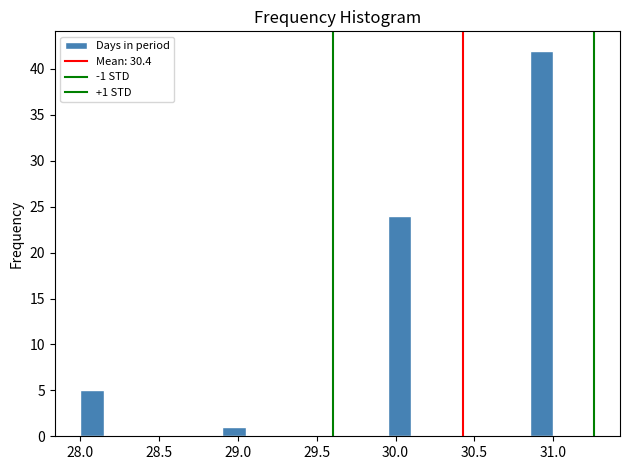

Read against the x-axis, roughly where is the centre of the tallest bar?

30.95